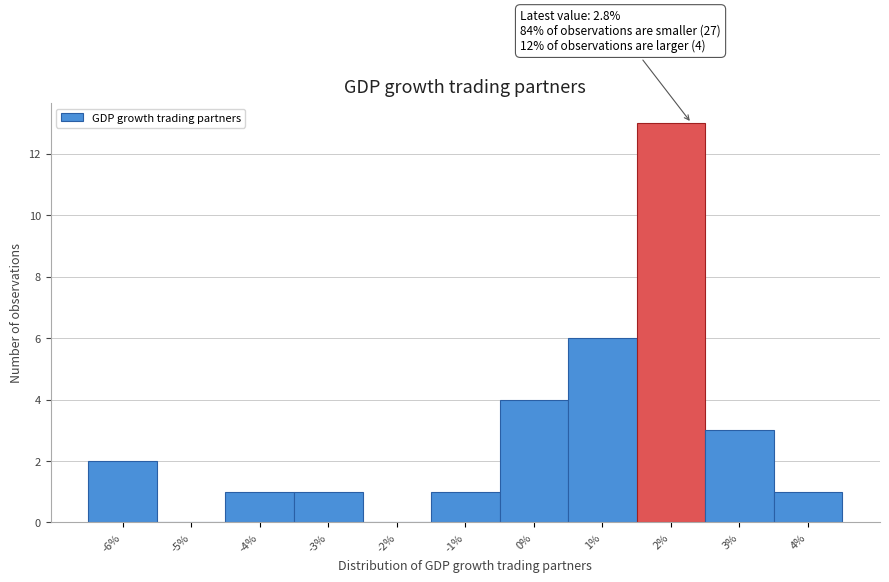

Reading left to right, extract all data points from this chart.

-6%=2	-5%=0	-4%=1	-3%=1	-2%=0	-1%=1	0%=4	1%=6	2%=13	3%=3	4%=1